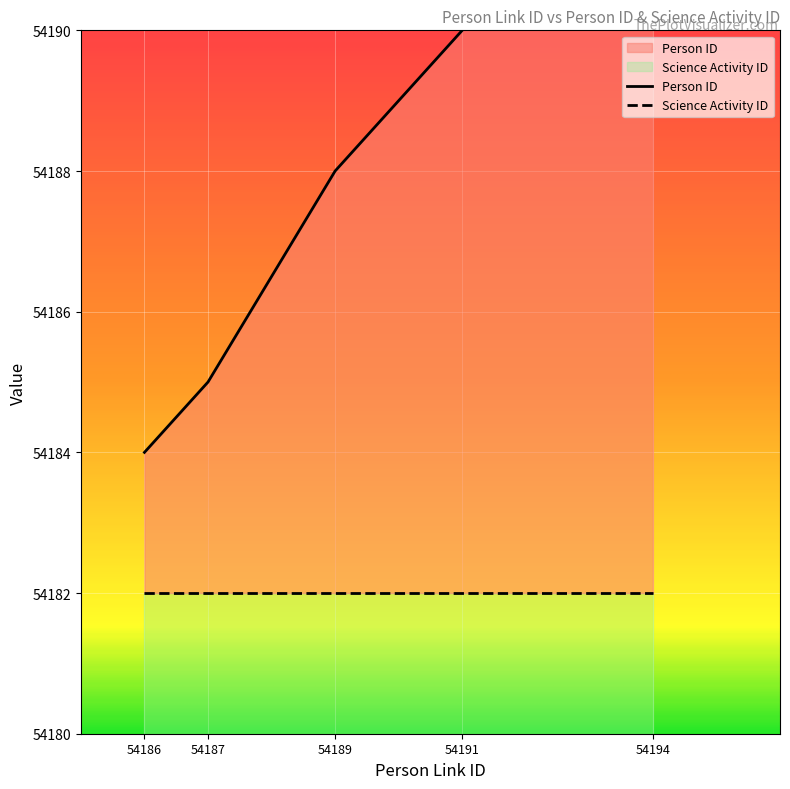

What is the value of the 4th point from the left?

54190